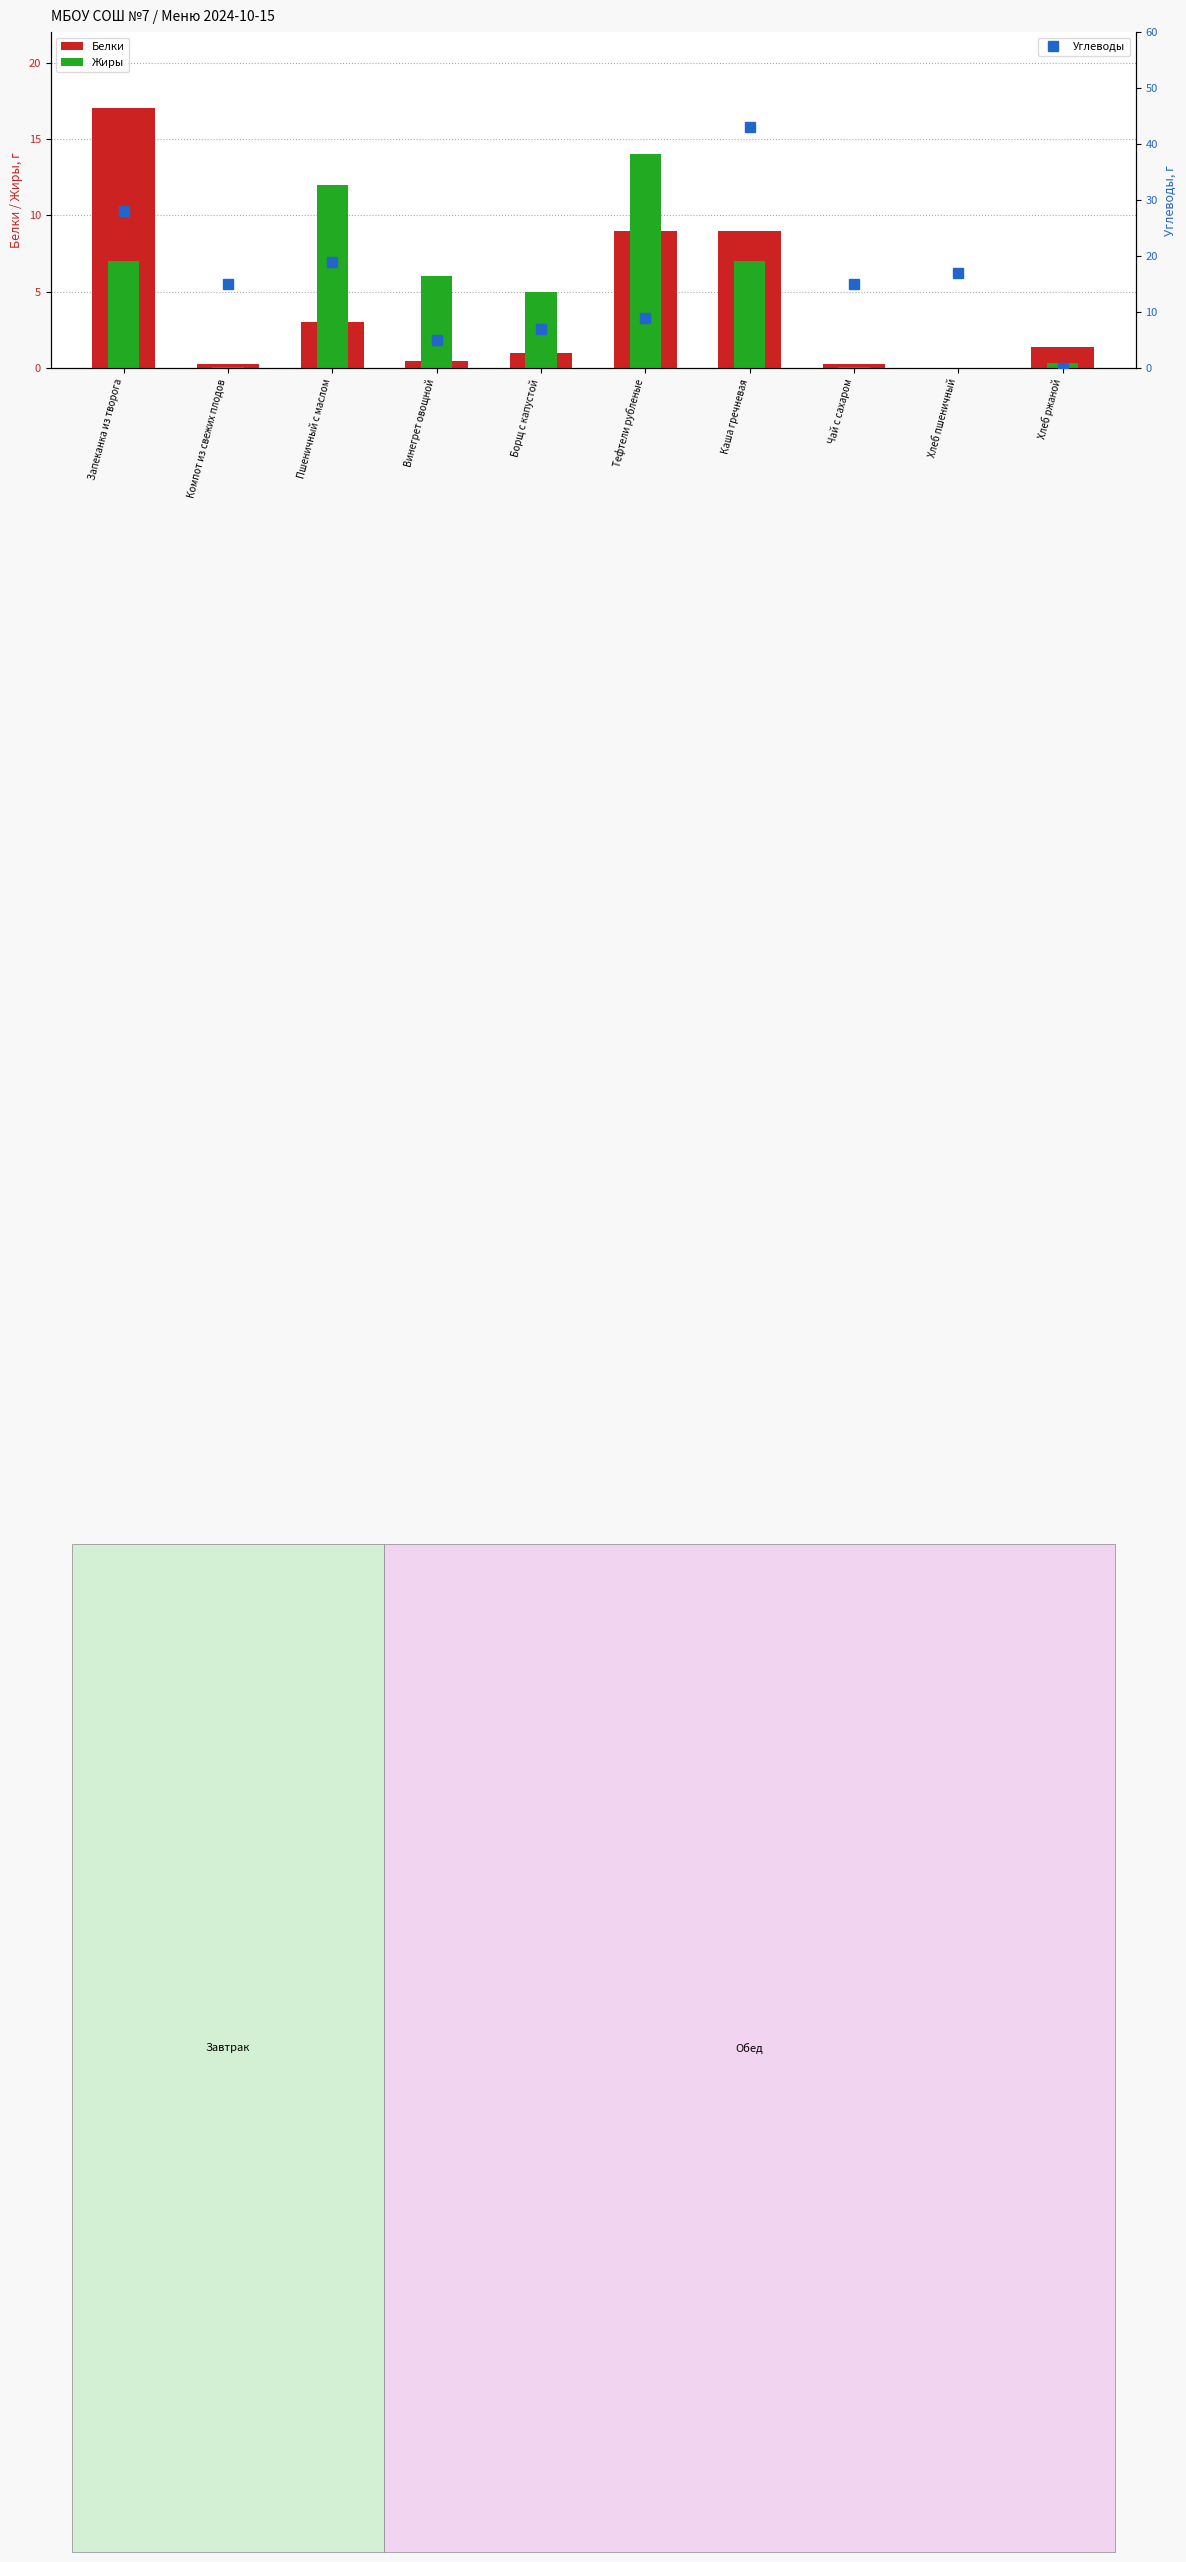

The Углеводы series shows 3.3 at Винегрет овощной. True or false?

False